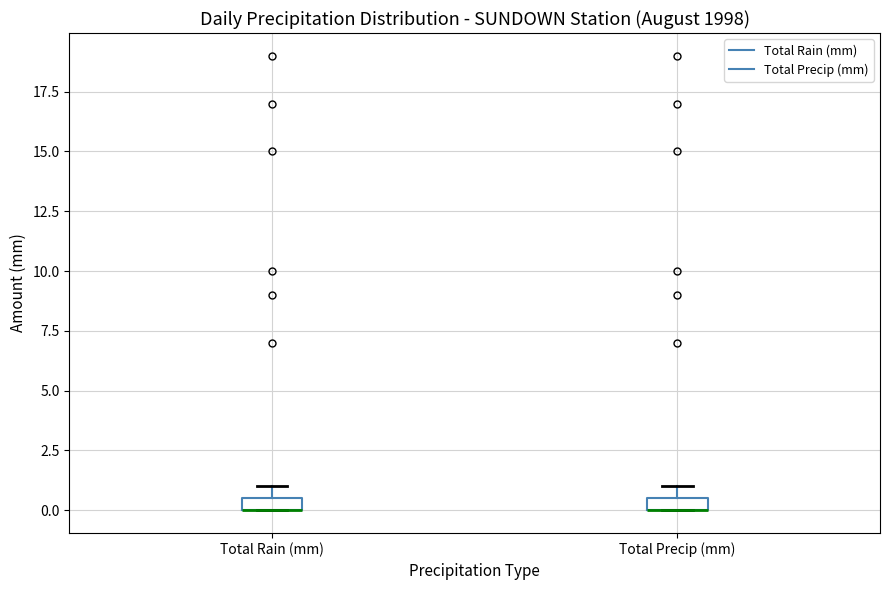

Where is the lower edge of the box for Total Precip (mm) on the y-axis? The values are not printed on the chart, so give them approximately, as read against the axis.

0.0